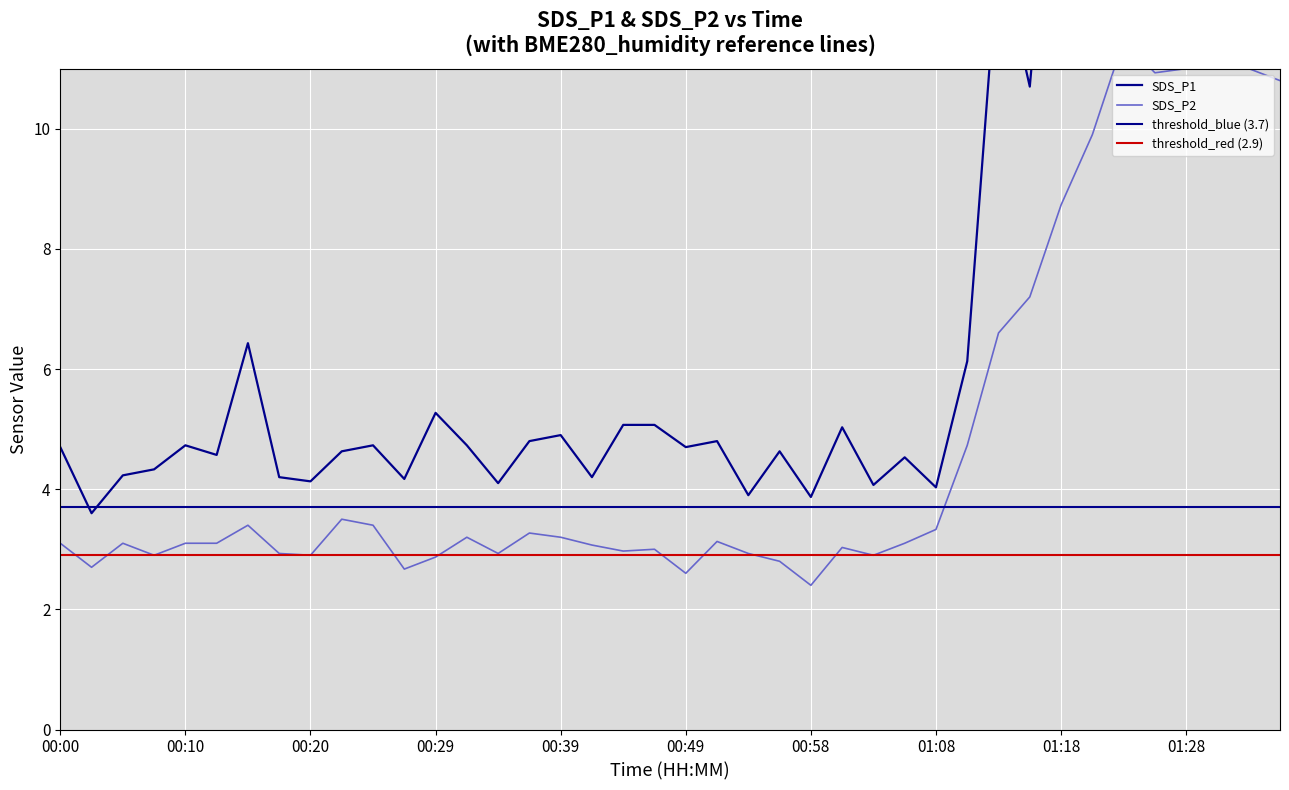

Rank the series by their maximum value, from highest to lowest.

SDS_P1, SDS_P2, threshold_blue (3.7), threshold_red (2.9)